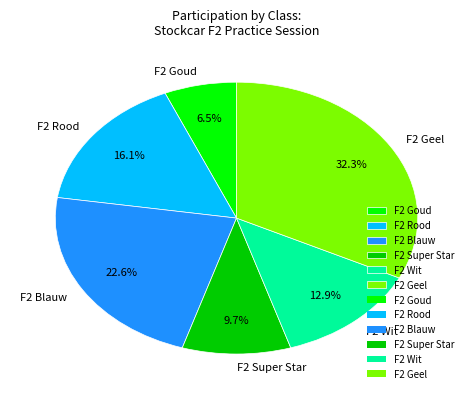

To the nearest percent, what is the average slice percentage?

17%